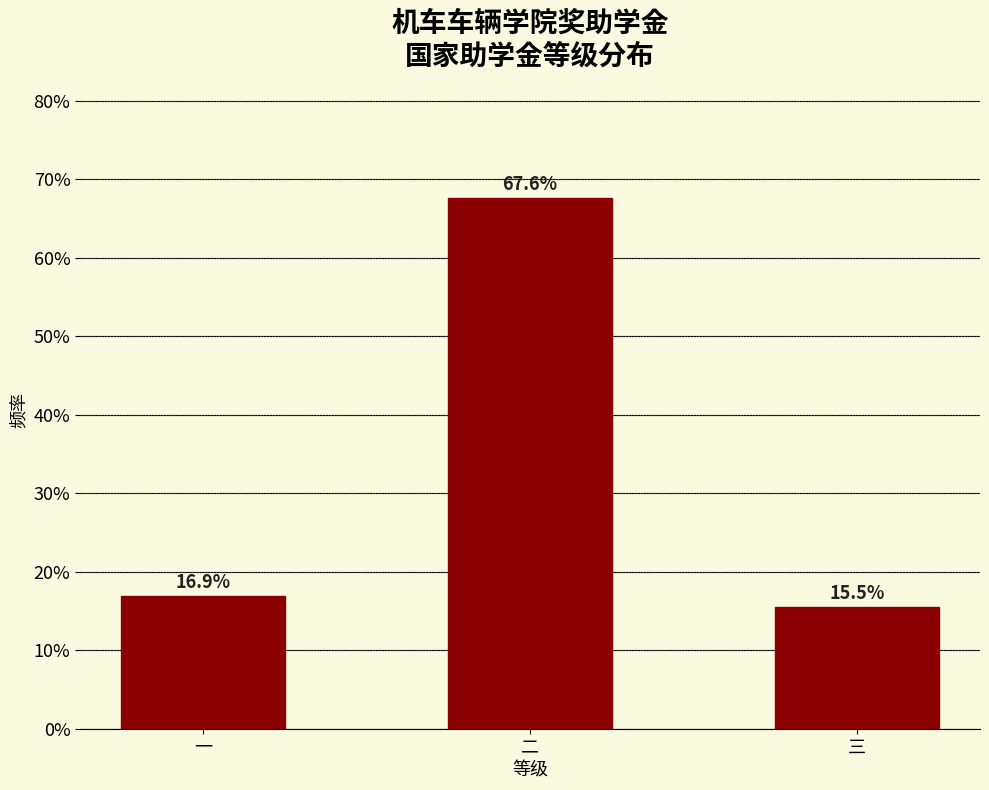

Reading right to left, transcribe all the data shown in this chart.

三=15.5	二=67.6	一=16.9